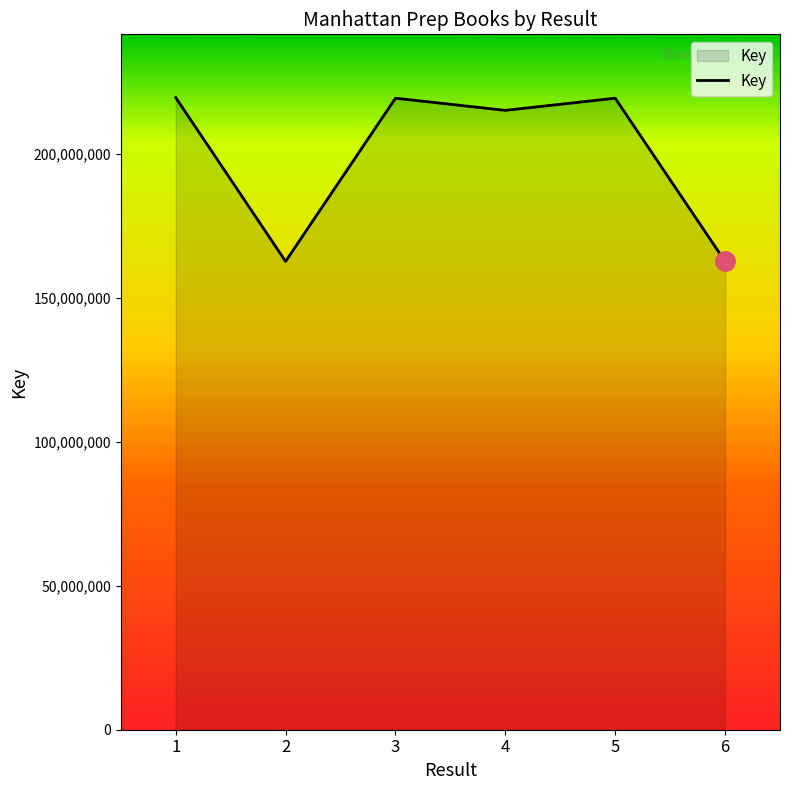

What is the change in value from 3 to 6?

-56656275